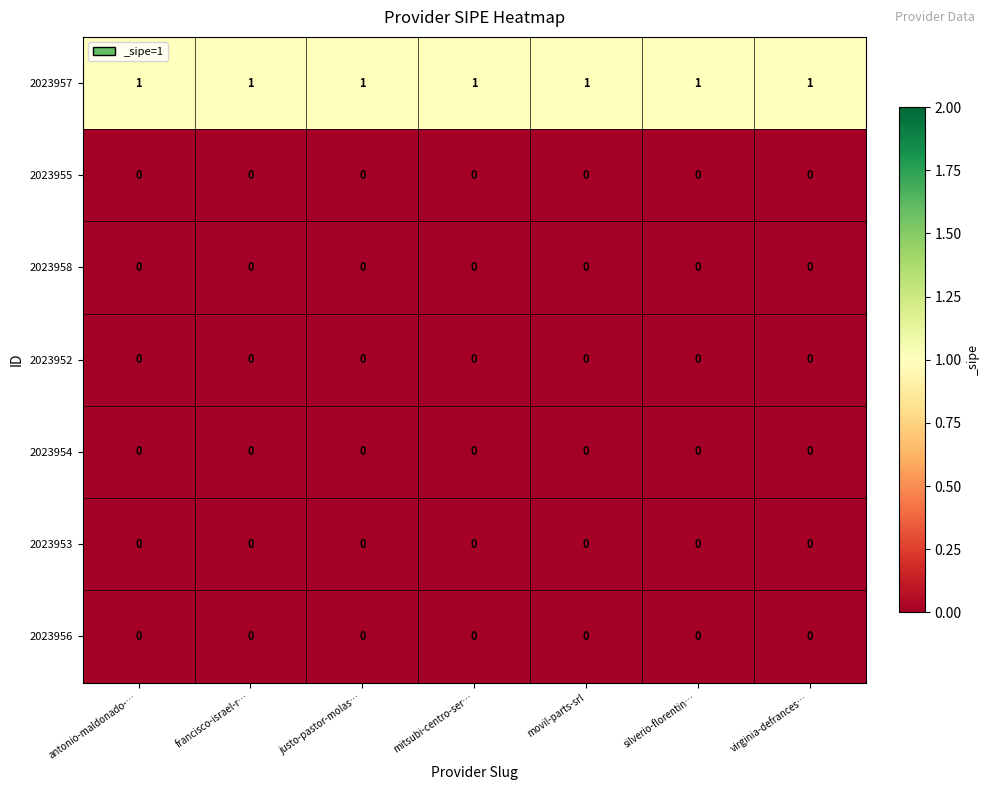

Is it true that 2023953 equals 0 at antonio-maldonado-…?

True